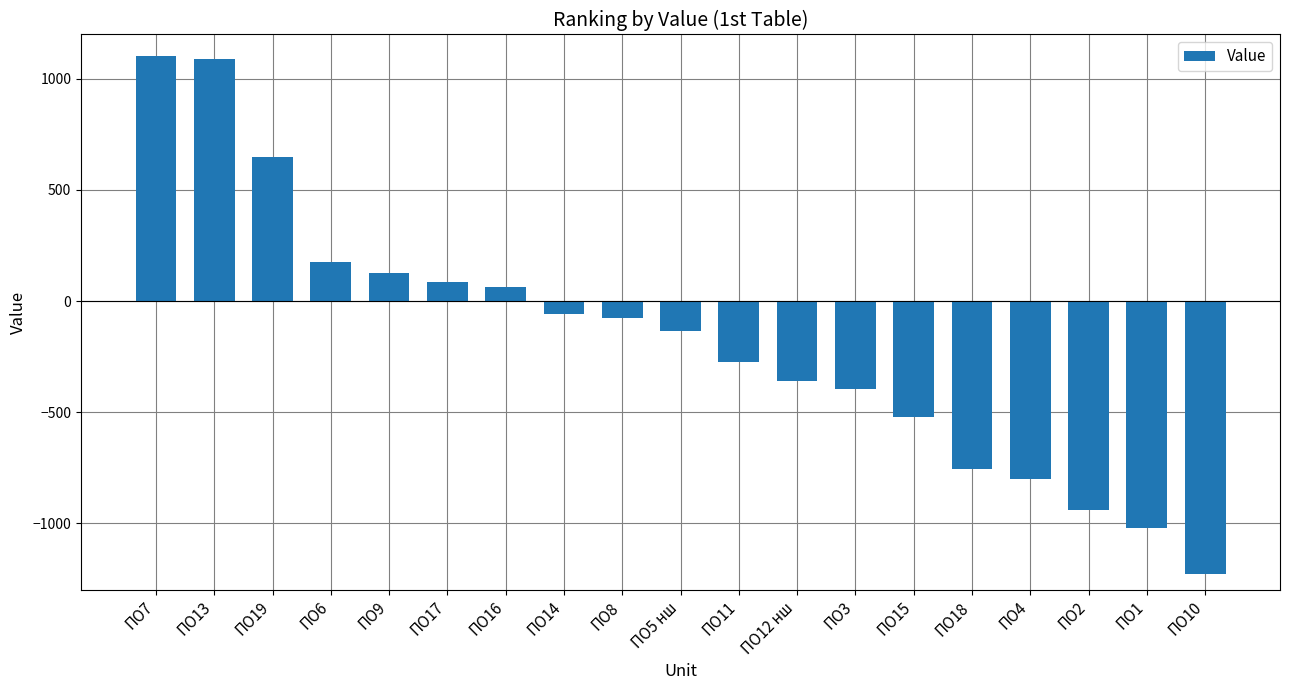

What is the label of the 12th bar from the left?

ПО12 нш